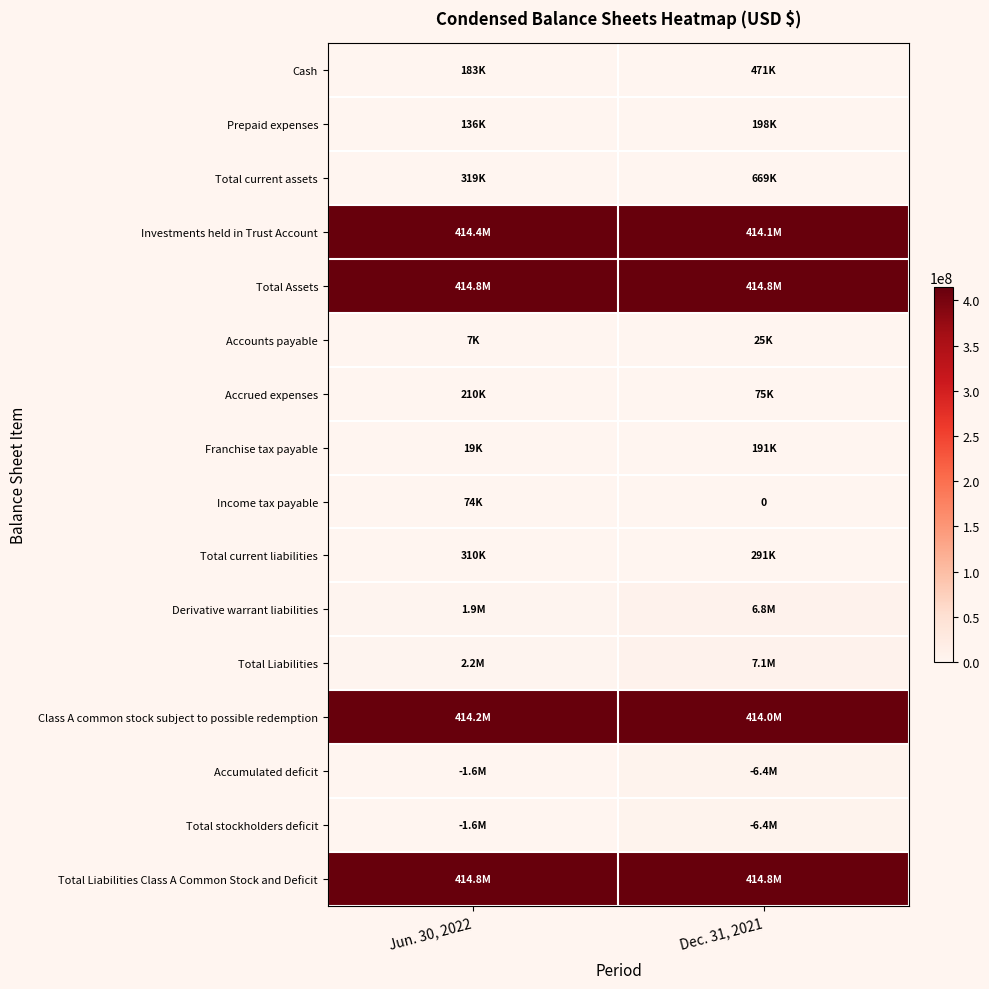

What is the sum of the Total current assets values at Jun. 30, 2022 and Dec. 31, 2021?

987970